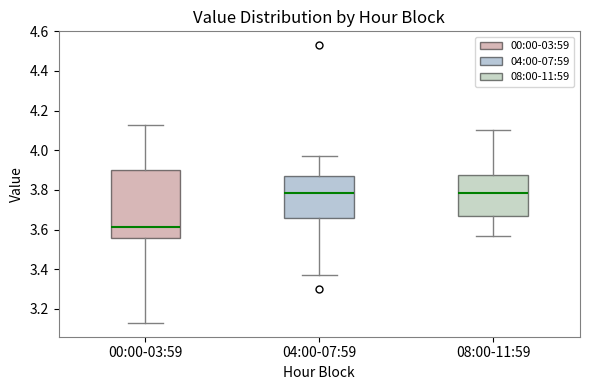

Reading left to right, read every box against the y-axis: the position of its median line, the range the box covers, and the ends of its whiskers. The values are not printed on the chart, so give them approximately, as read against the axis.

00:00-03:59: median 3.62, box 3.56 to 3.90, whiskers 3.14 to 4.14
04:00-07:59: median 3.78, box 3.66 to 3.88, whiskers 3.38 to 3.98
08:00-11:59: median 3.78, box 3.68 to 3.88, whiskers 3.58 to 4.10